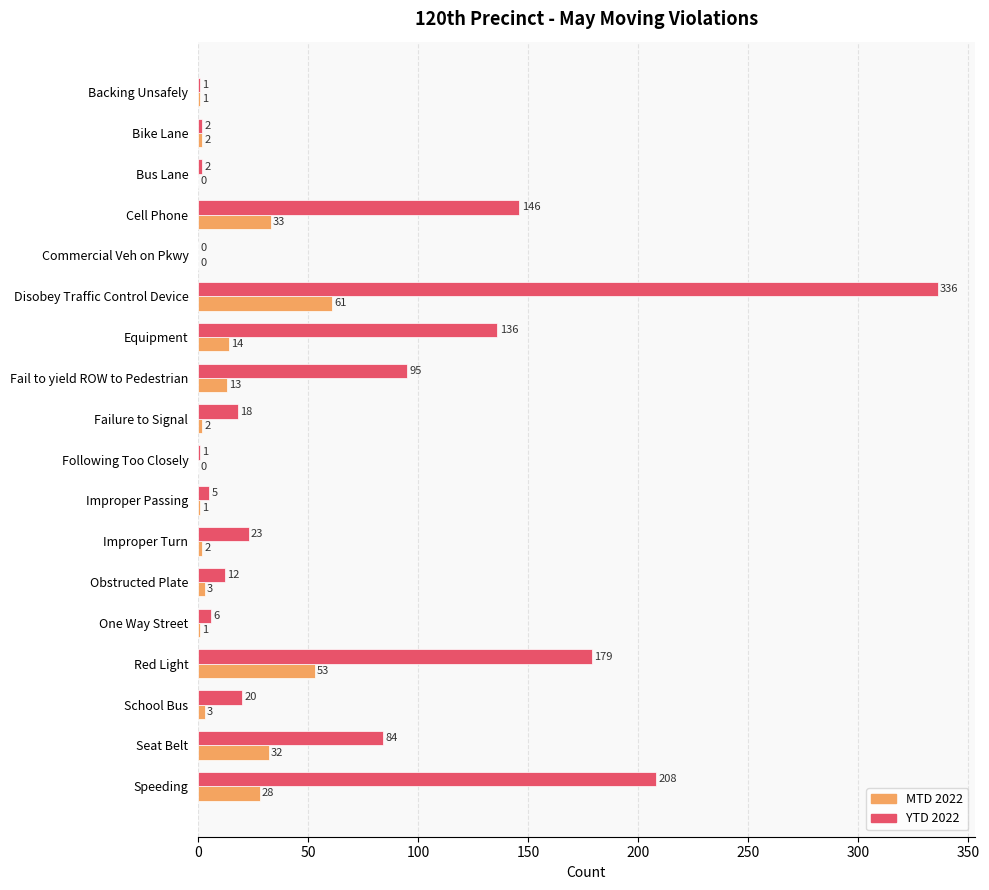

What is the total value across all series at Seat Belt?

116